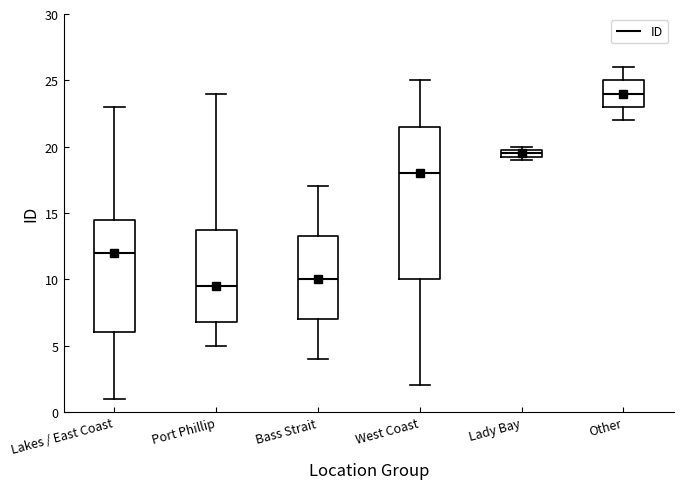

Which box has the lowest median line?

Port Phillip